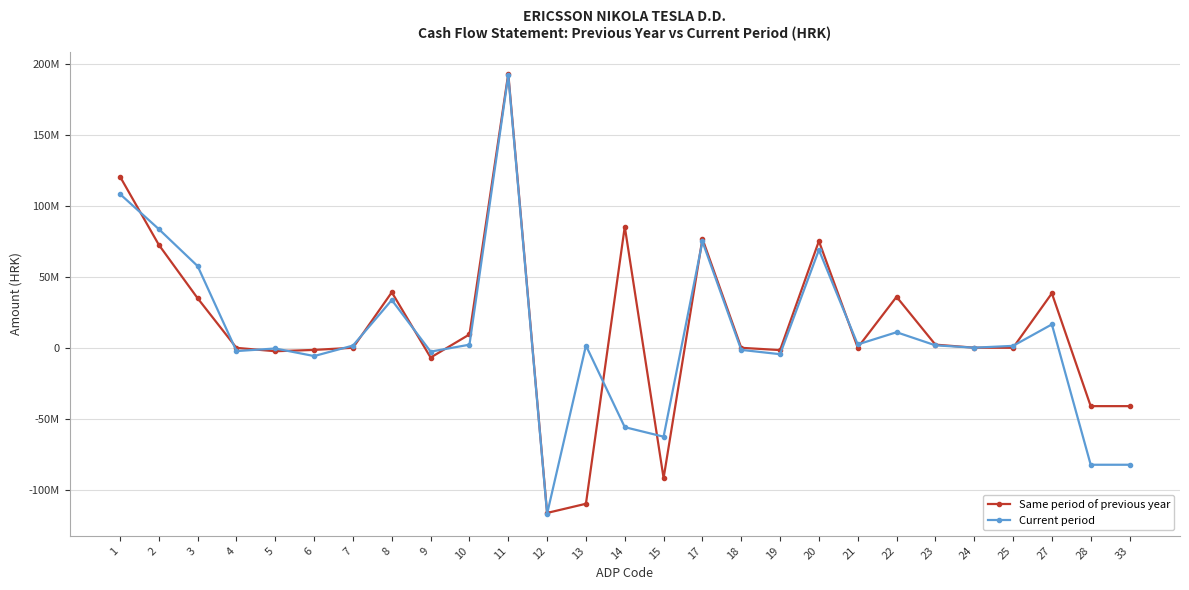

Which series has the largest total across all categories?

Same period of previous year